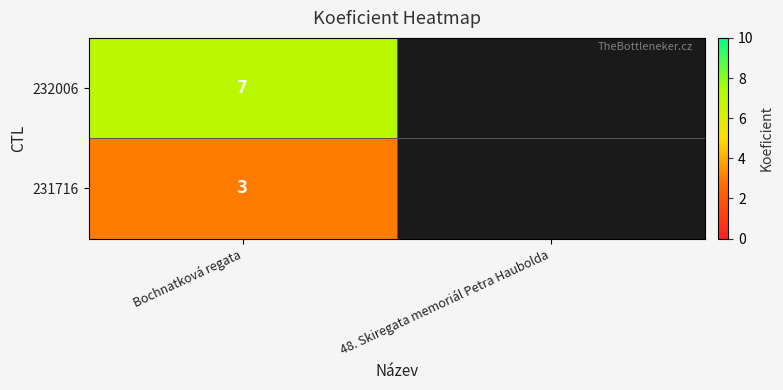

At Bochnatková regata, list the series in order from largest to smallest.

232006, 231716